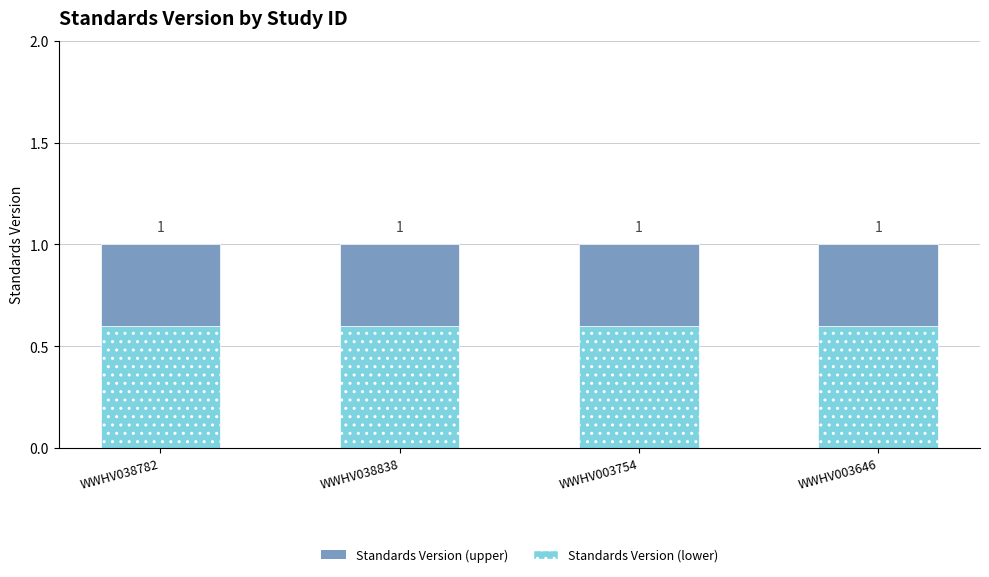

Between WWHV003754 and WWHV003646, which is larger?

WWHV003754